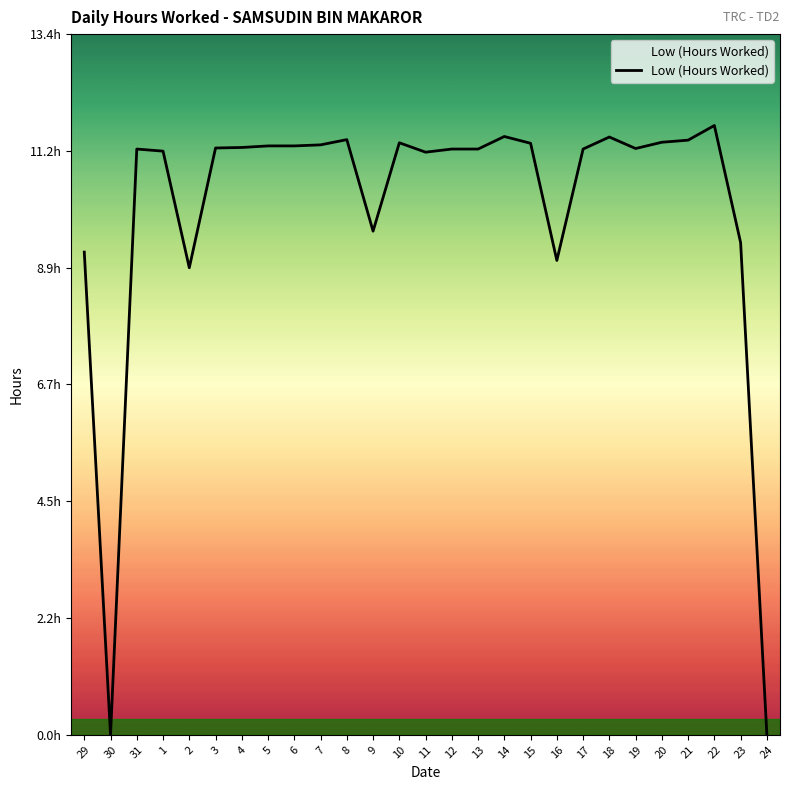

Rank the categories by value from highest to lowest.

22, 14, 18, 8, 21, 20, 10, 15, 7, 5, 6, 4, 3, 19, 31, 12, 13, 17, 1, 11, 9, 23, 29, 16, 2, 30, 24